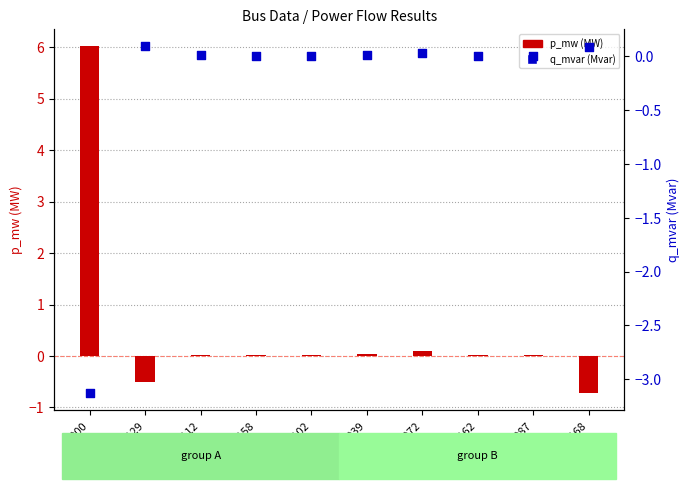

Which series reaches the minimum Y coordinate?

q_mvar (Mvar)